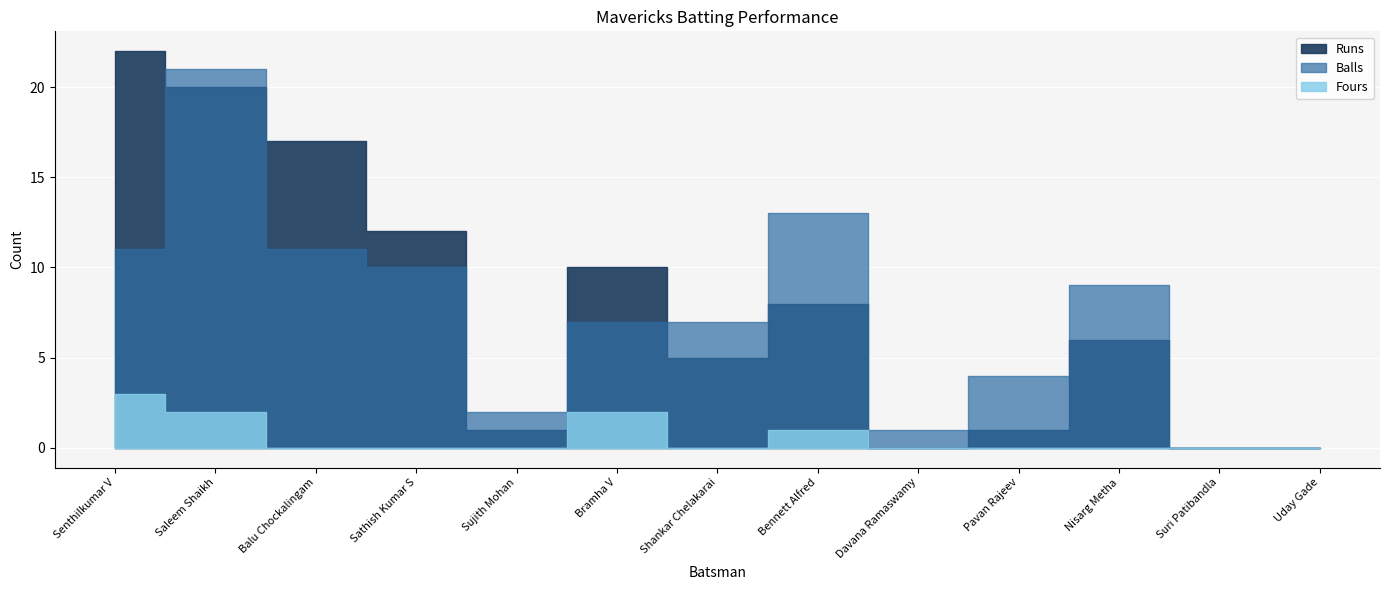

True or false: Balls has more than 0 points higher than both neighbors.

True